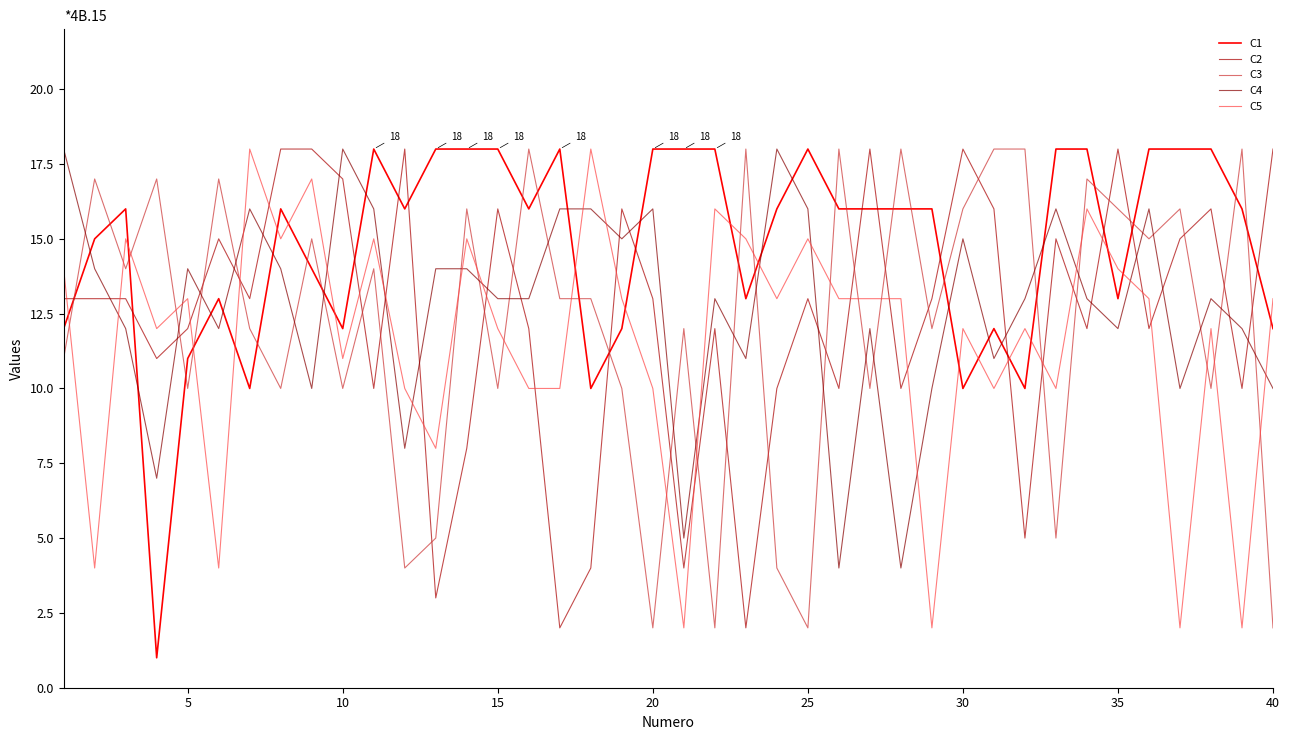

What is the greatest value displayed?

18